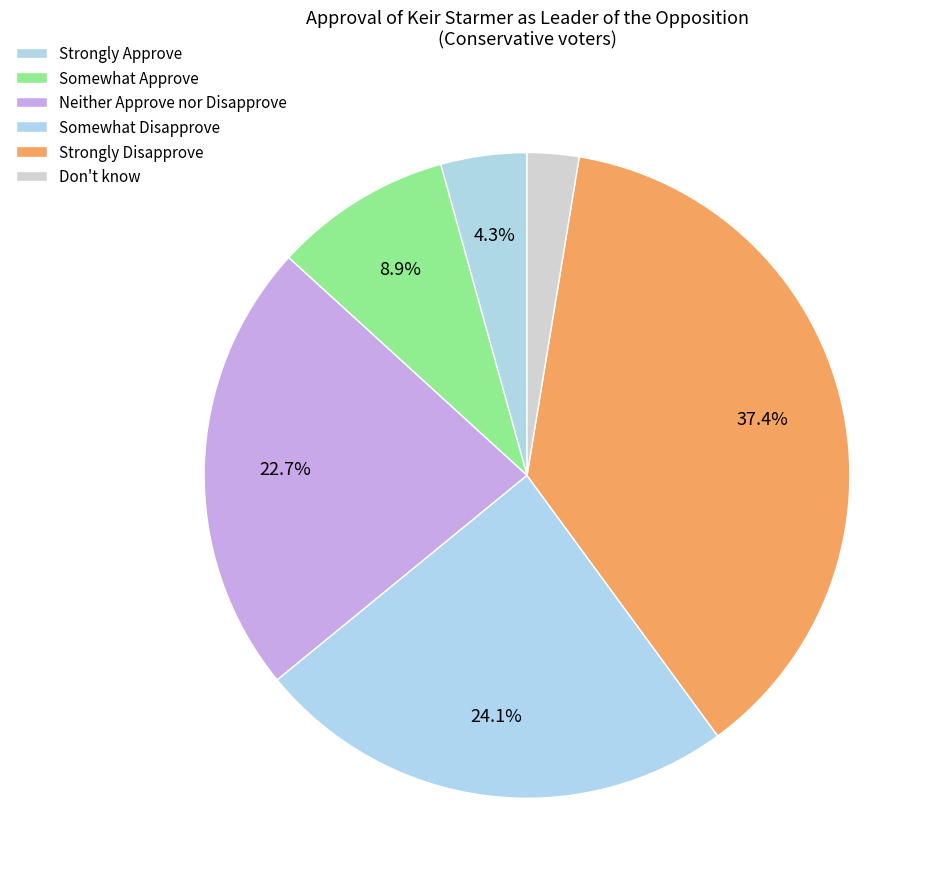

Count the number of slices in the pie.

6